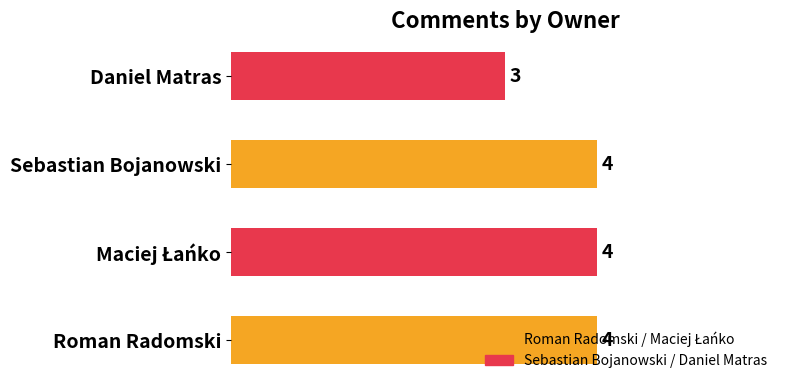

Are the bars horizontal?

Yes